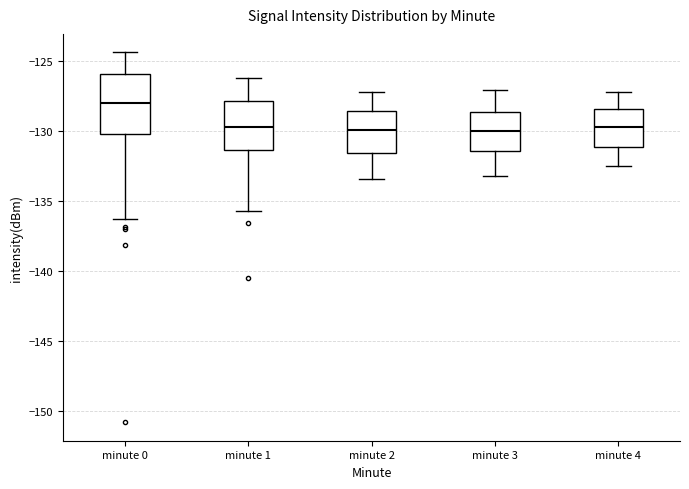

Comparing the boxes themselves (not the whiskers), which one is the tallest?

minute 0